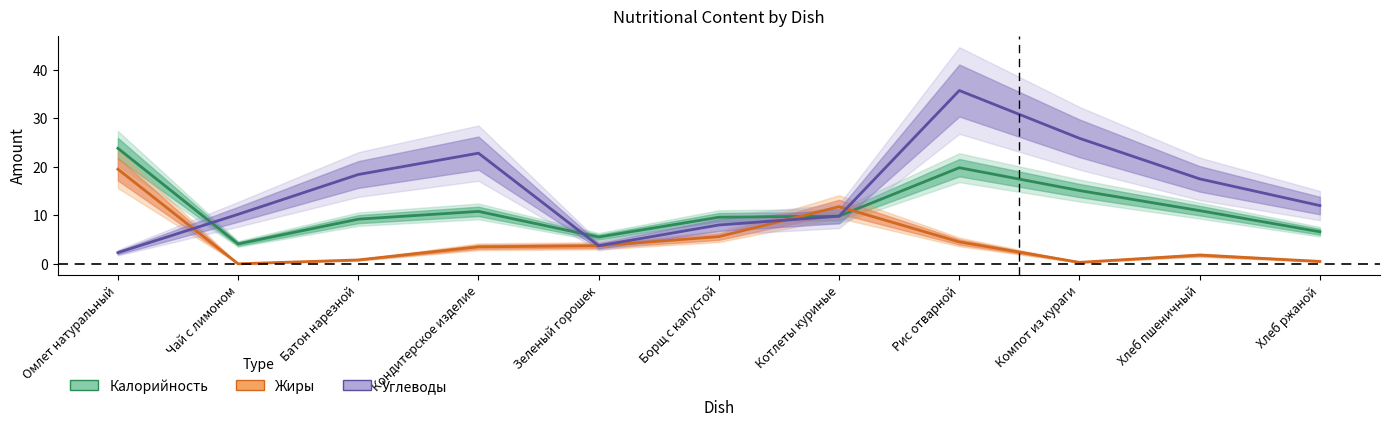

At which category is the sum across all series the highest?

Рис отварной